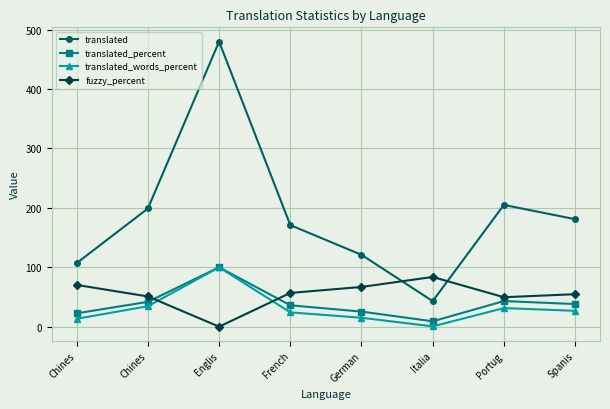

What is the difference between the maximum and minimum values in the translated series?

437.0